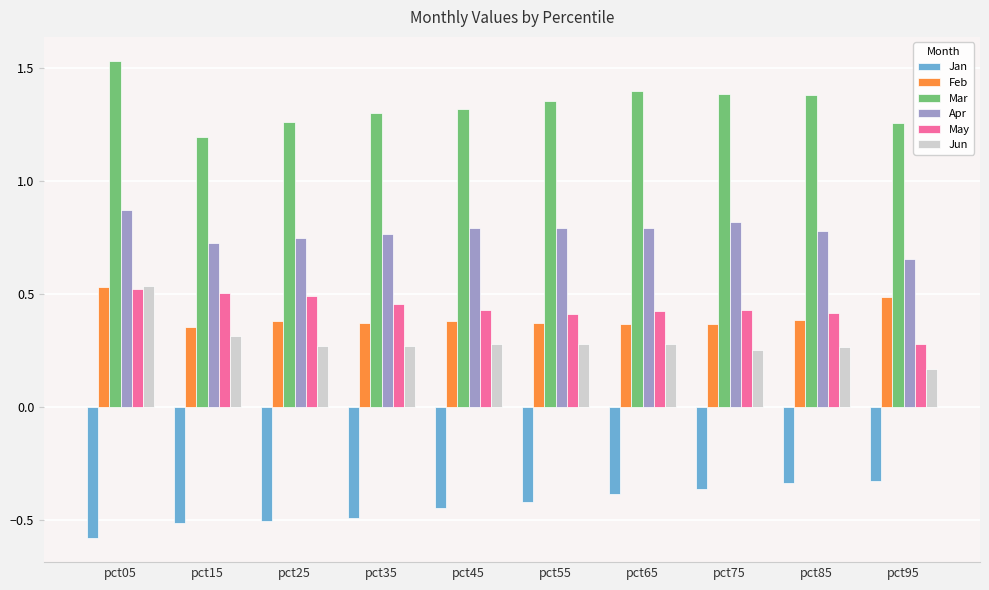

At which label is May closest to 0?

pct95